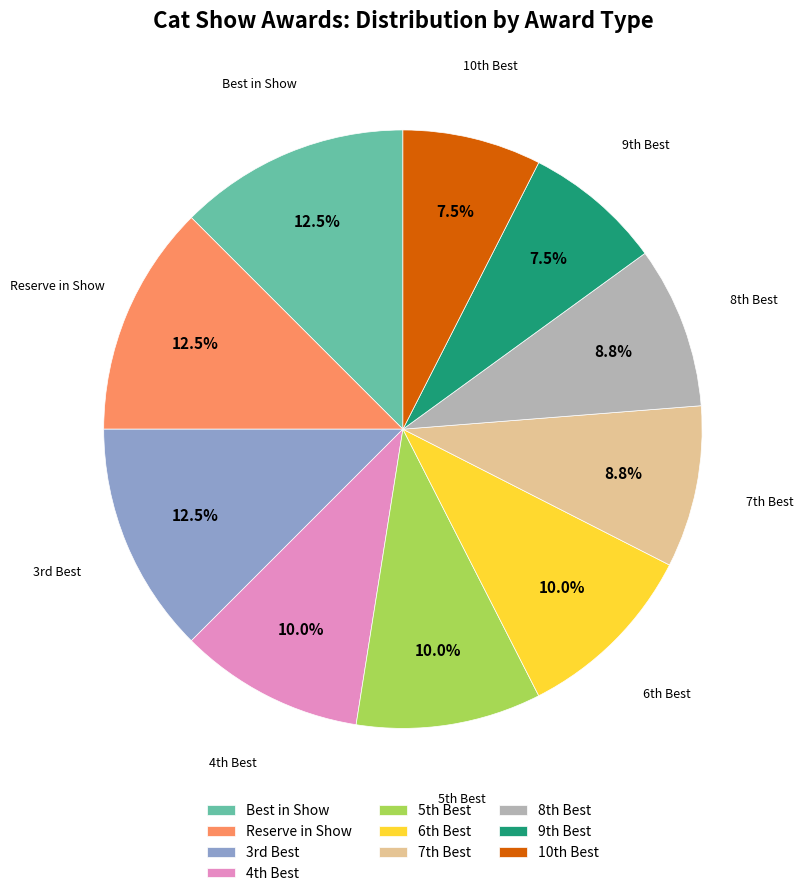

Does Best in Show account for over 50% of the chart?

No